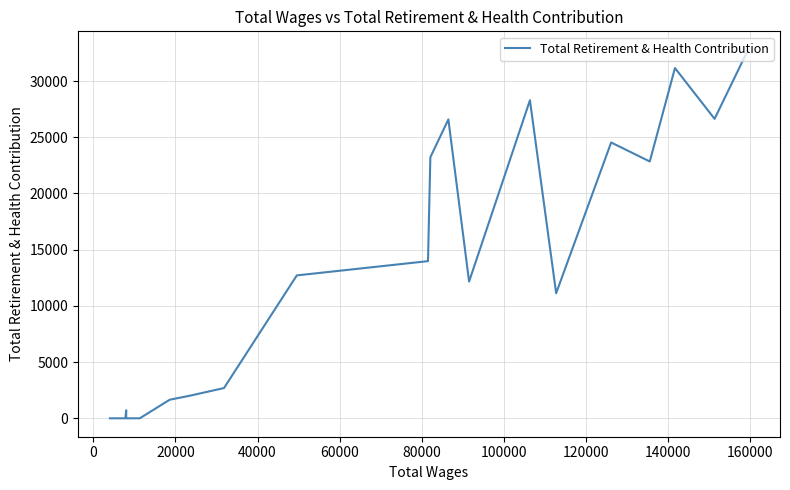

What is the sum of all values?

273053